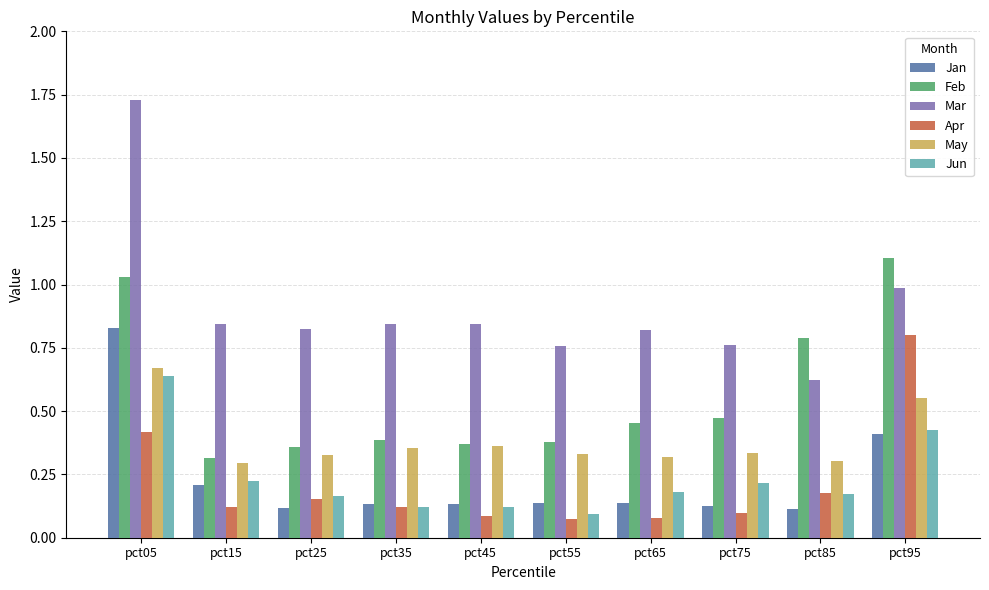

How many May values are between 0 and 1?

10